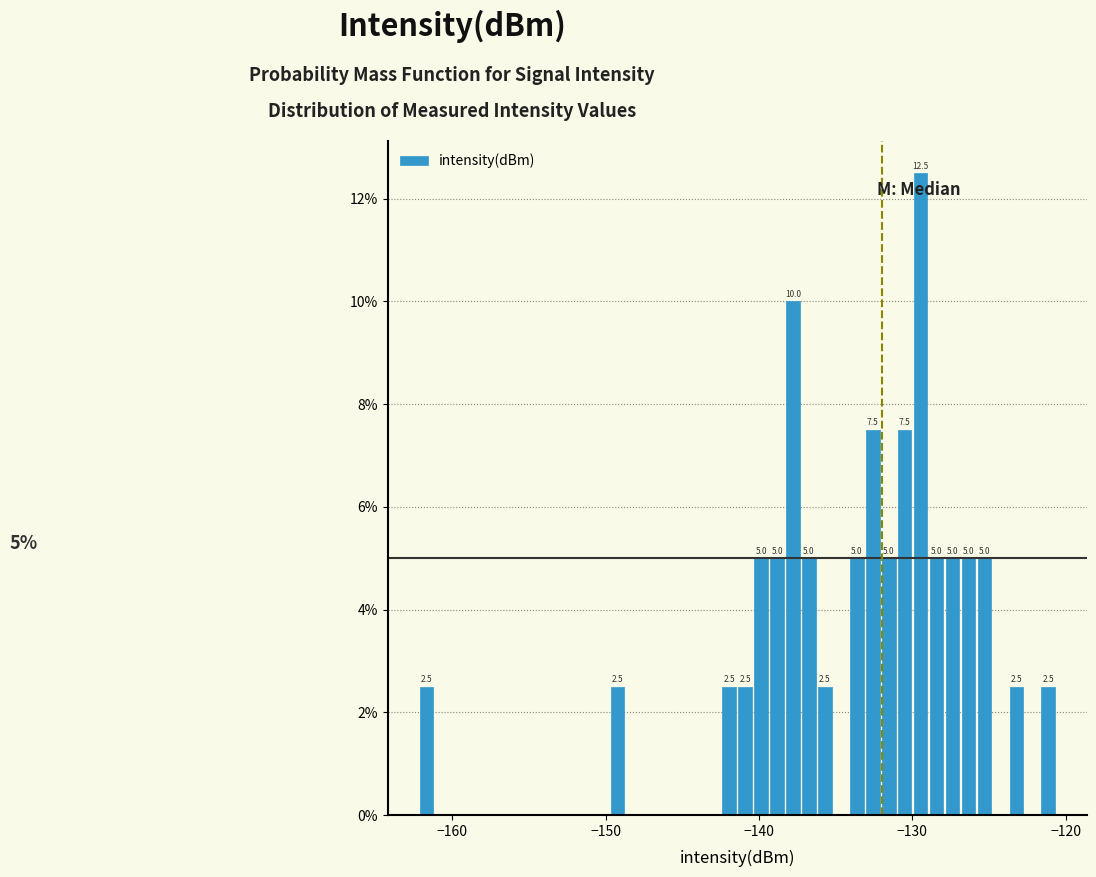

Read against the x-axis, roughly where is the centre of the tallest bar?

-129